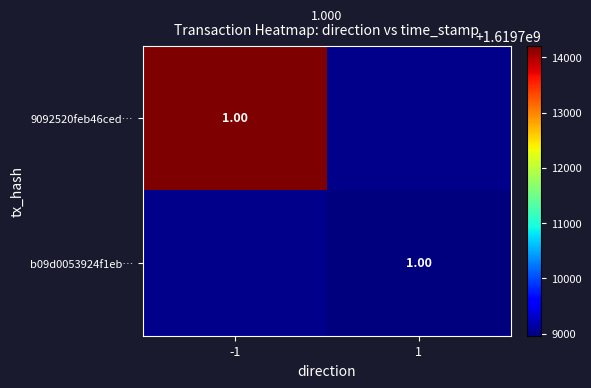

The value of b09d0053924f1eb… at 1 is 2573746399.1. True or false?

False